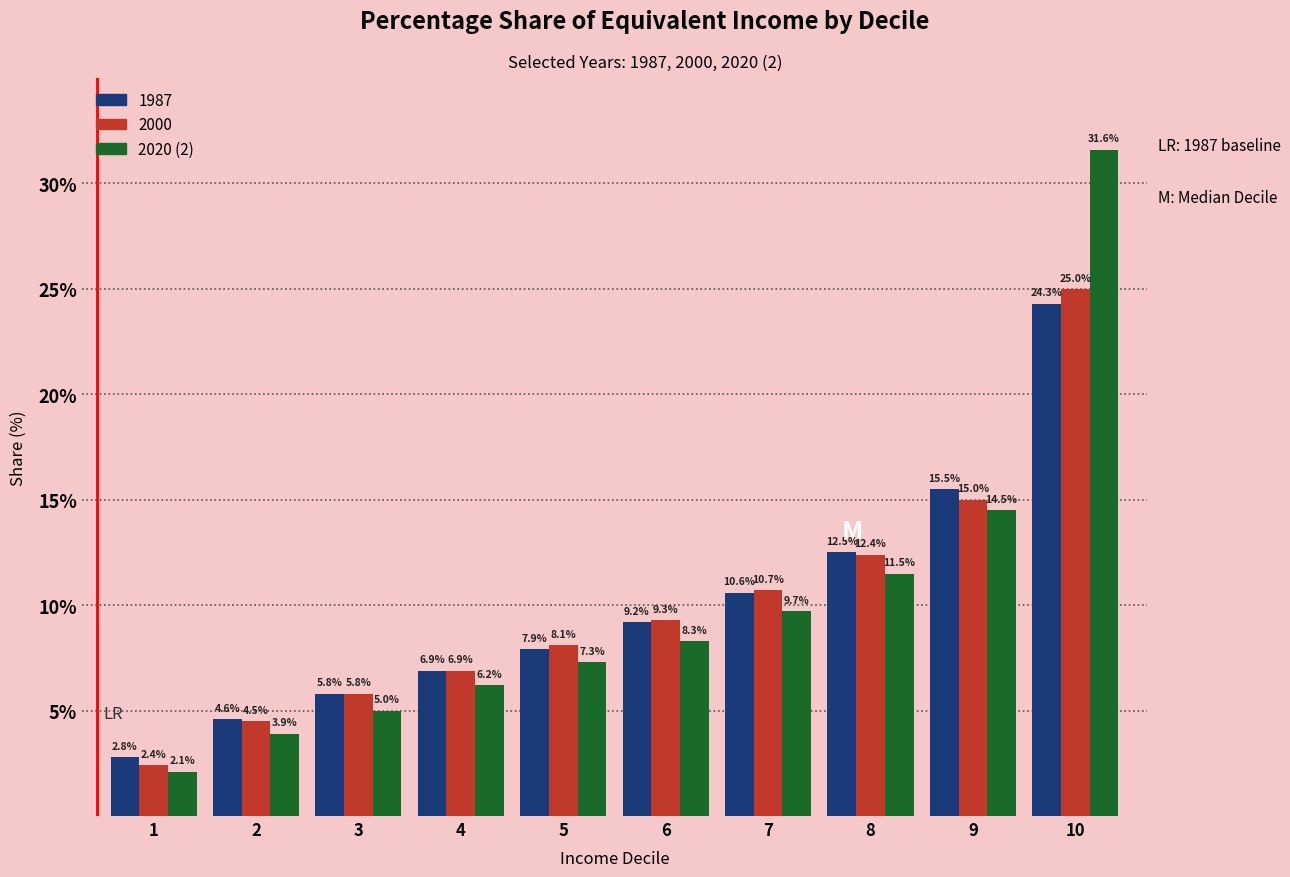

Reading right to left, list all the values displayed in this chart.

1987: 10=24.3	9=15.5	8=12.5	7=10.6	6=9.2	5=7.9	4=6.9	3=5.8	2=4.6	1=2.8
2000: 10=25.0	9=15.0	8=12.4	7=10.7	6=9.3	5=8.1	4=6.9	3=5.8	2=4.5	1=2.4
2020 (2): 10=31.6	9=14.5	8=11.5	7=9.7	6=8.3	5=7.3	4=6.2	3=5.0	2=3.9	1=2.1